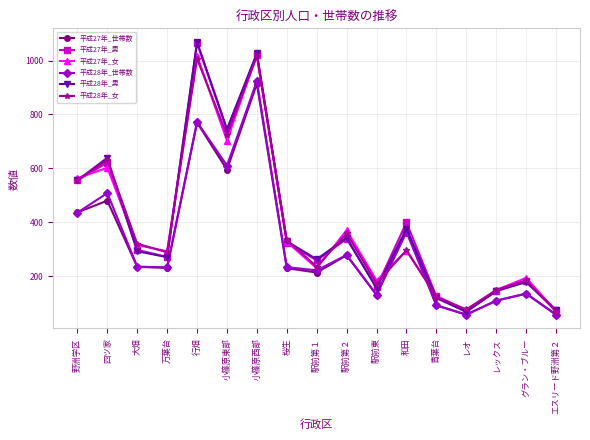

True or false: 平成27年_男 and 平成27年_世帯数 intersect in this chart.

False